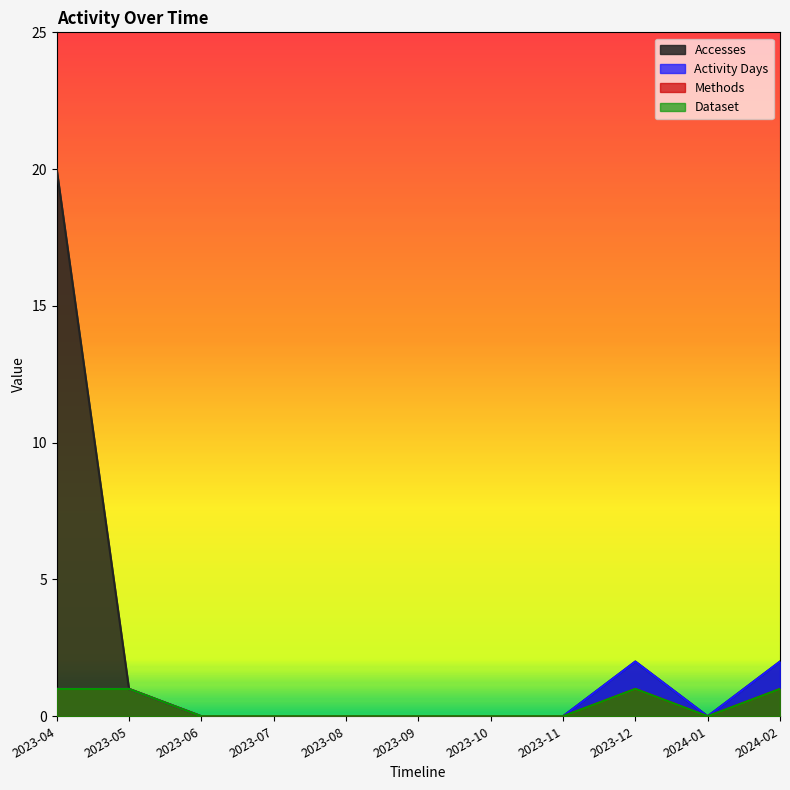

What is the label of the 5th point from the left?

2023-08